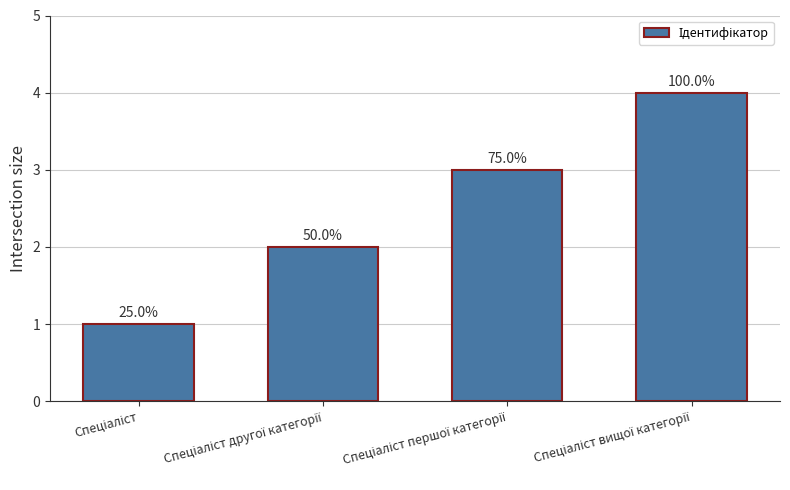

Are the bars horizontal?

No